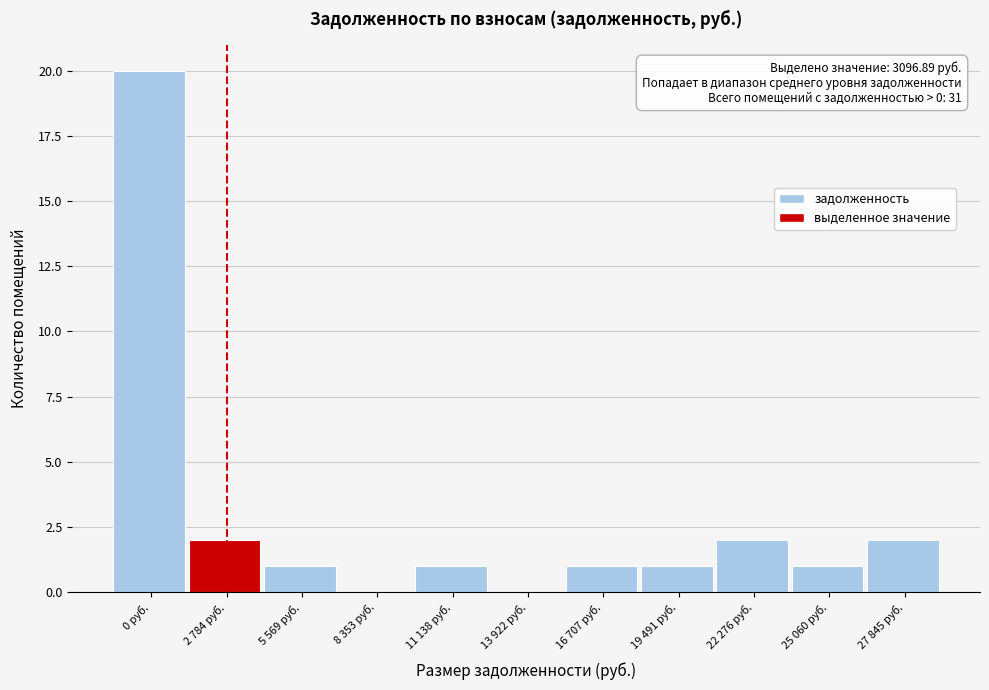

Reading left to right, what are all the values shown in this chart?

0 руб.=20	2 784 руб.=2	5 569 руб.=1	8 353 руб.=0	11 138 руб.=1	13 922 руб.=0	16 707 руб.=1	19 491 руб.=1	22 276 руб.=2	25 060 руб.=1	27 845 руб.=2